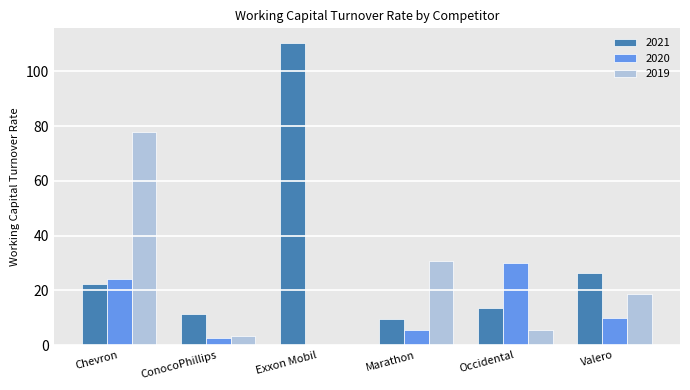

At which category is the sum across all series the highest?

Chevron